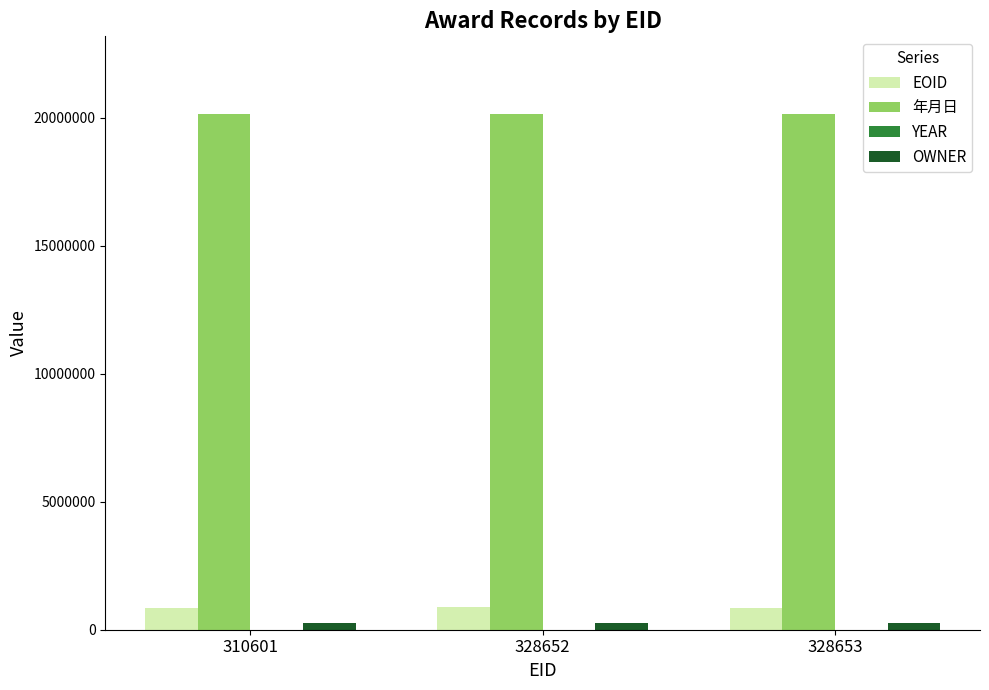

True or false: 年月日 has a value of 20160826 at 328653.

True